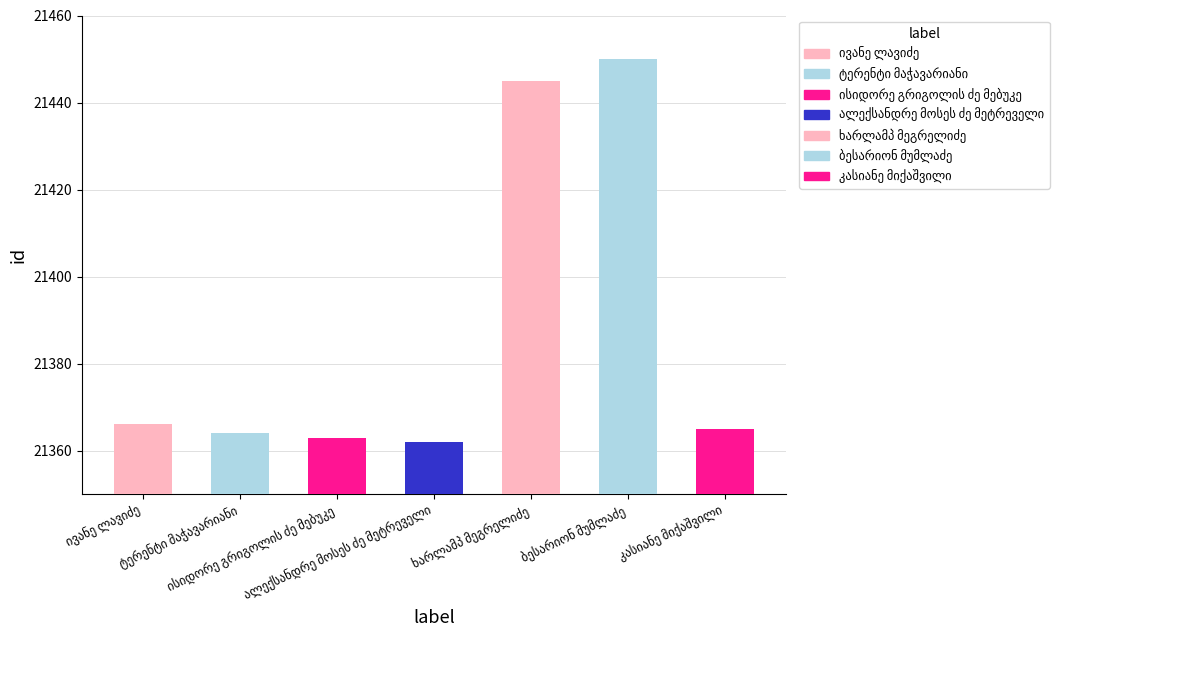

Are the bars horizontal?

No